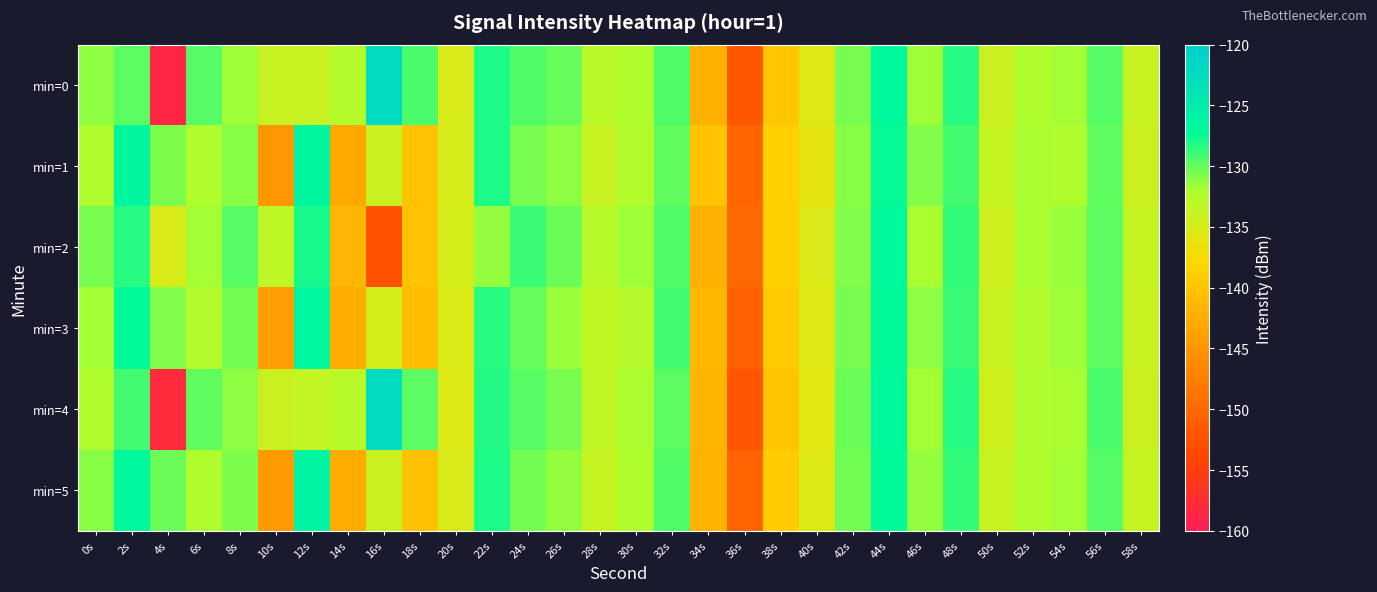

Which has a higher value, 40s or 58s?

58s